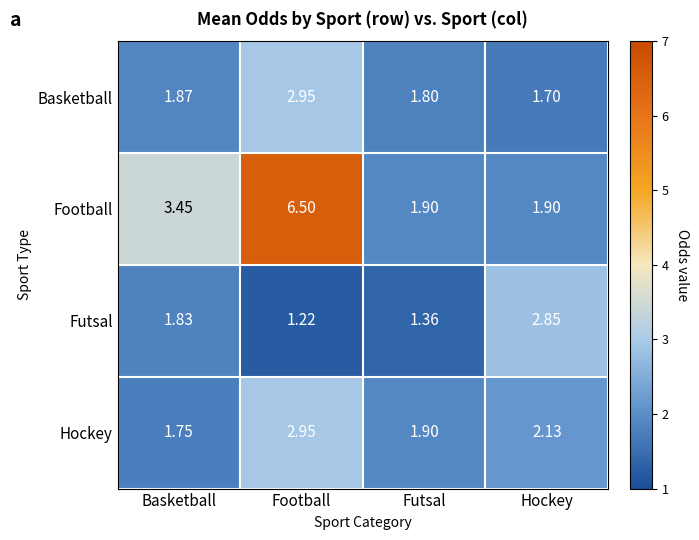

Between Football and Hockey, which series saw the biggest shift?

Football